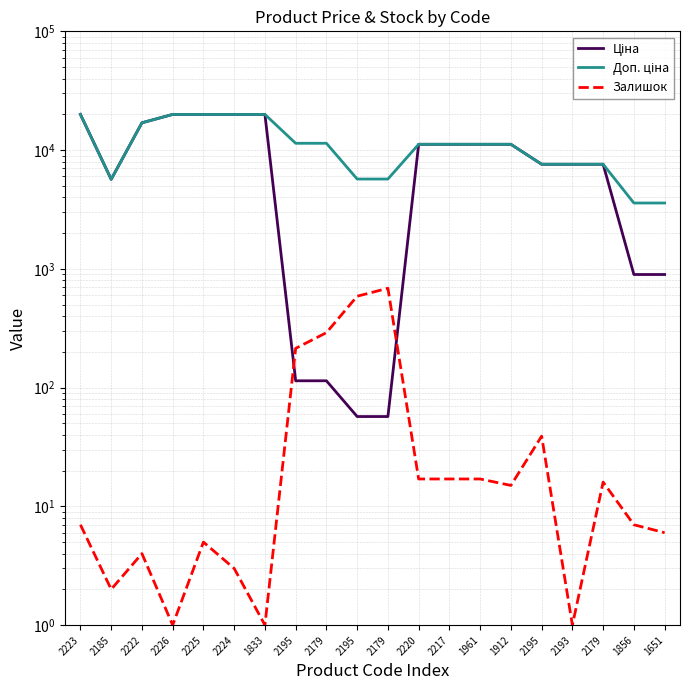

Reading left to right, what are all the values shown in this chart?

Ціна: 19964.2	5673.8	16976.3	19964.2	19964.2	19964.2	19964.2	114.1	114.1	57.0	57.0	11188.2	11188.2	11188.2	11188.2	7596.5	7596.5	7596.5	895.9	895.9
Доп. ціна: 19964.2	5673.8	16976.3	19964.2	19964.2	19964.2	19964.2	11410.0	11410.0	5705.0	5705.0	11188.2	11188.2	11188.2	11188.2	7596.5	7596.5	7596.5	3583.6	3583.6
Залишок: 7.0	2.0	4.0	1.0	5.0	3.0	1.0	214.0	290.0	588.0	686.0	17.0	17.0	17.0	15.0	39.0	1.0	16.0	7.0	6.0